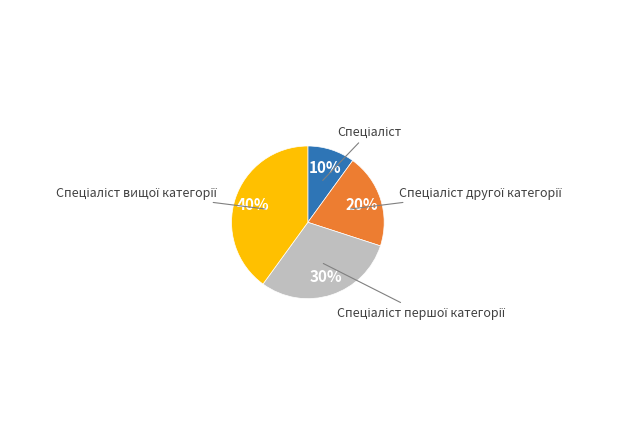

To the nearest percent, what is the difference between the largest and smallest slice percentages?

30%